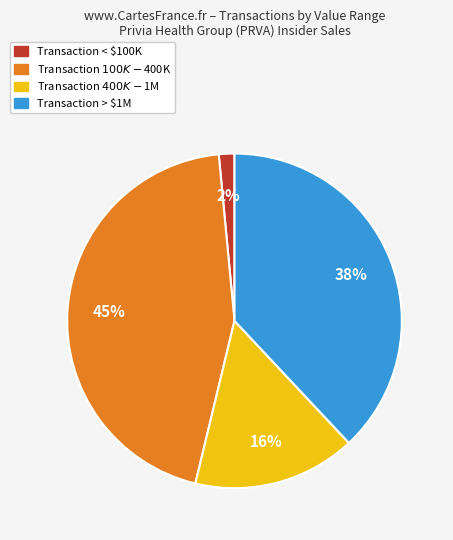

Is there a majority slice in this chart?

No